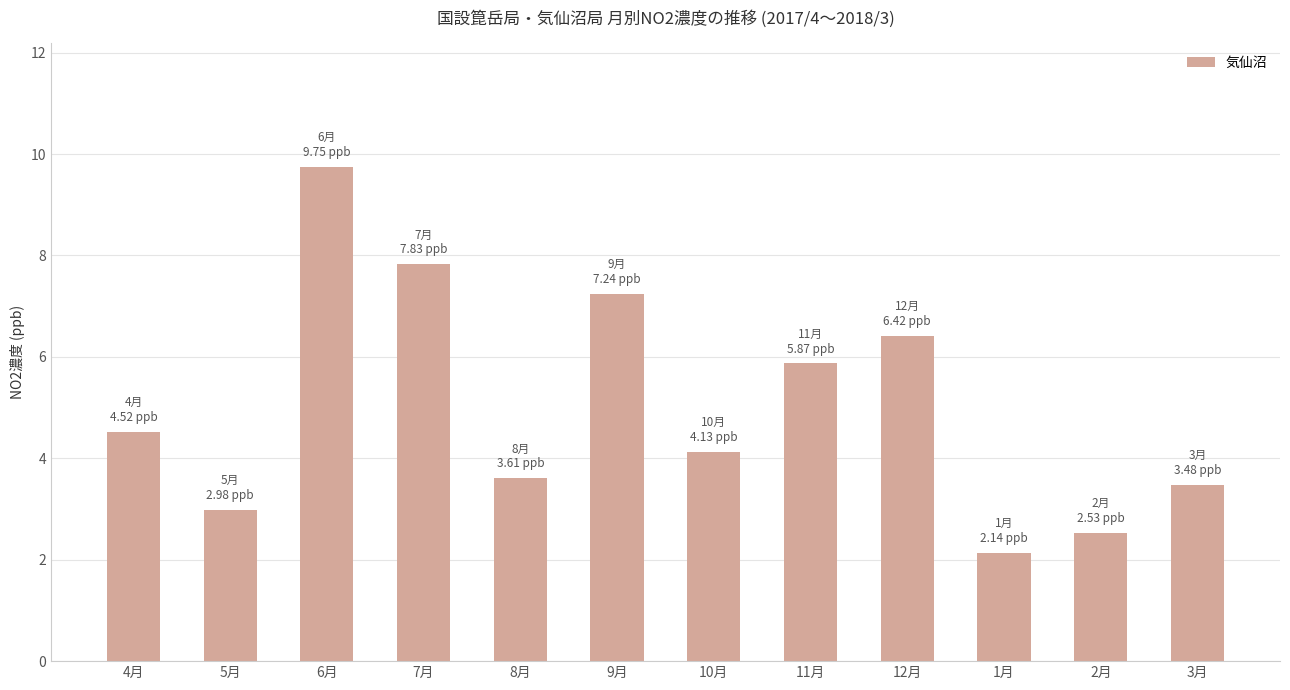

List the labels in order of value, smallest first.

1月, 2月, 5月, 3月, 8月, 10月, 4月, 11月, 12月, 9月, 7月, 6月